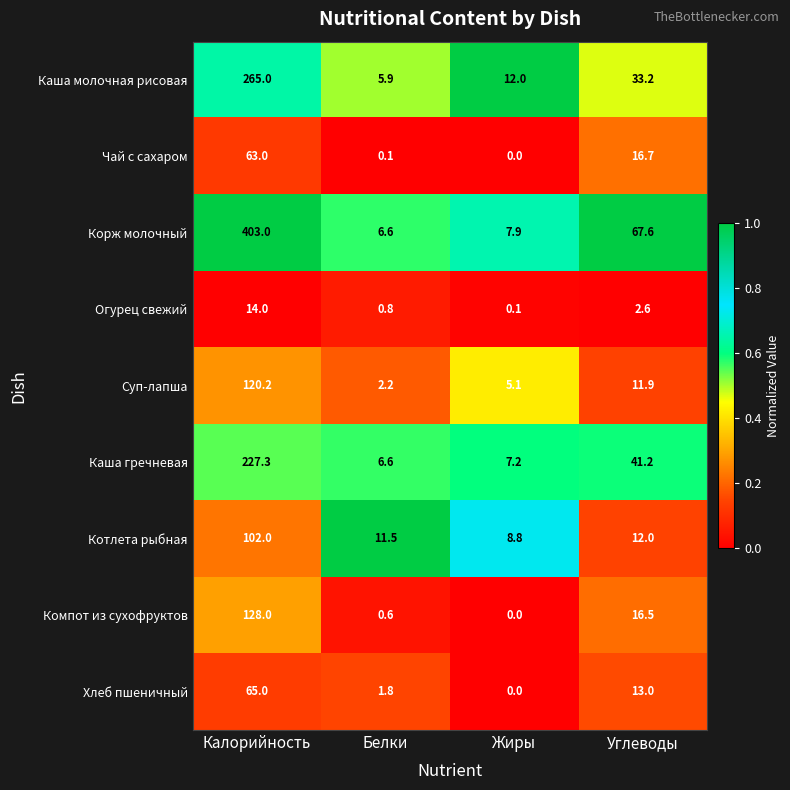

The value of Котлета рыбная at Жиры is 8.8. True or false?

True